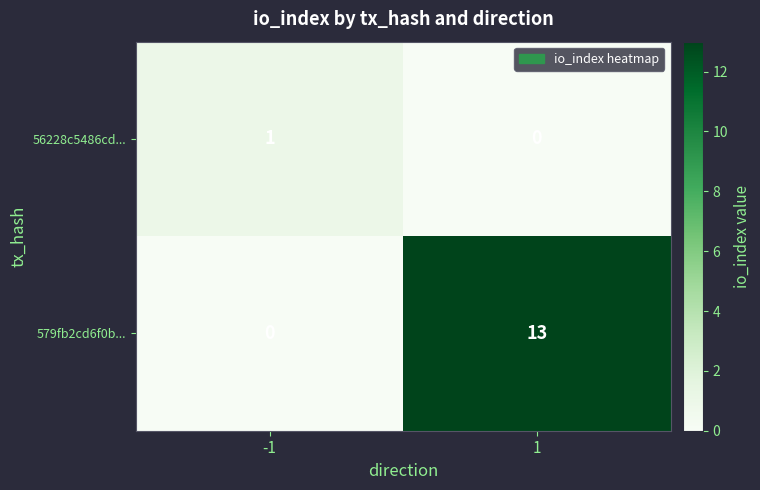

Which series changed the most between -1 and 1?

579fb2cd6f0b...